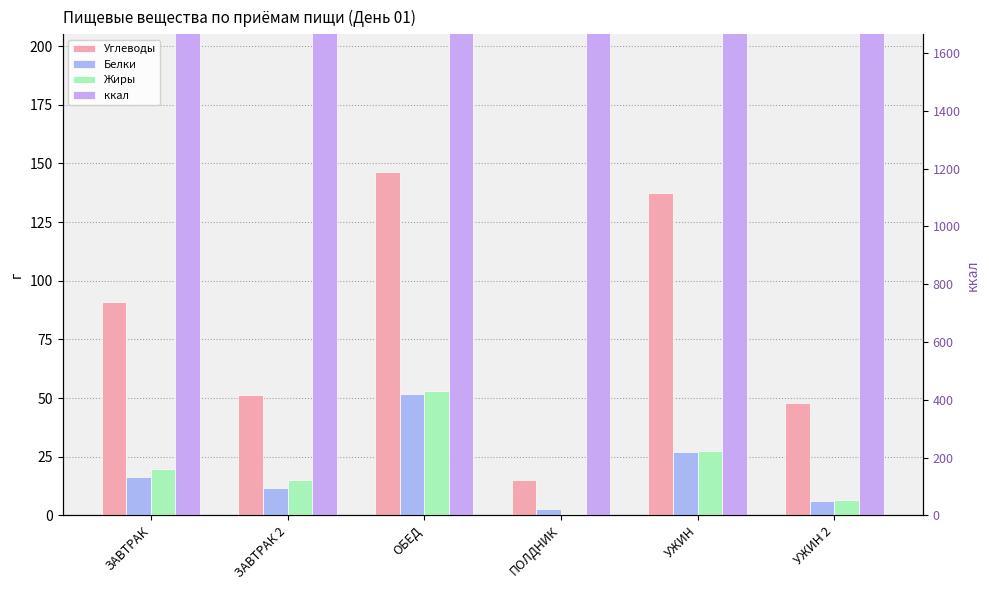

How many distinct data groups are displayed?

4